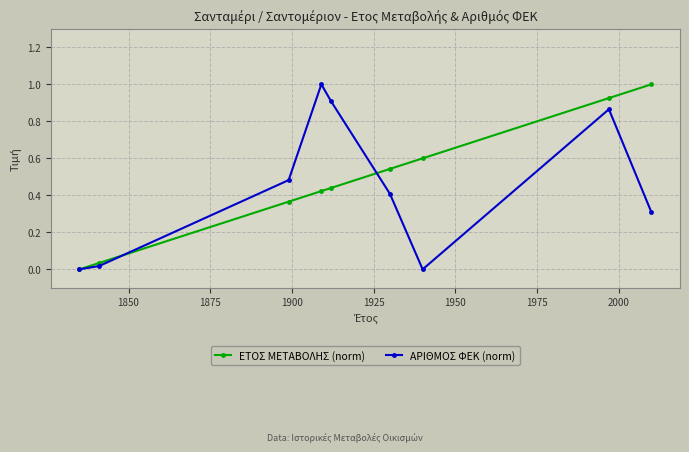

What are all the series names shown in the legend?

ΕΤΟΣ ΜΕΤΑΒΟΛΗΣ (norm), ΑΡΙΘΜΟΣ ΦΕΚ (norm)